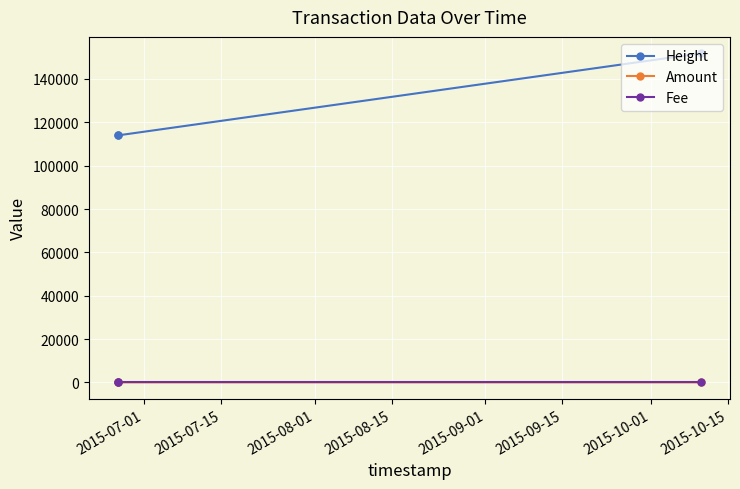

Which series has the widest spread of values?

Height